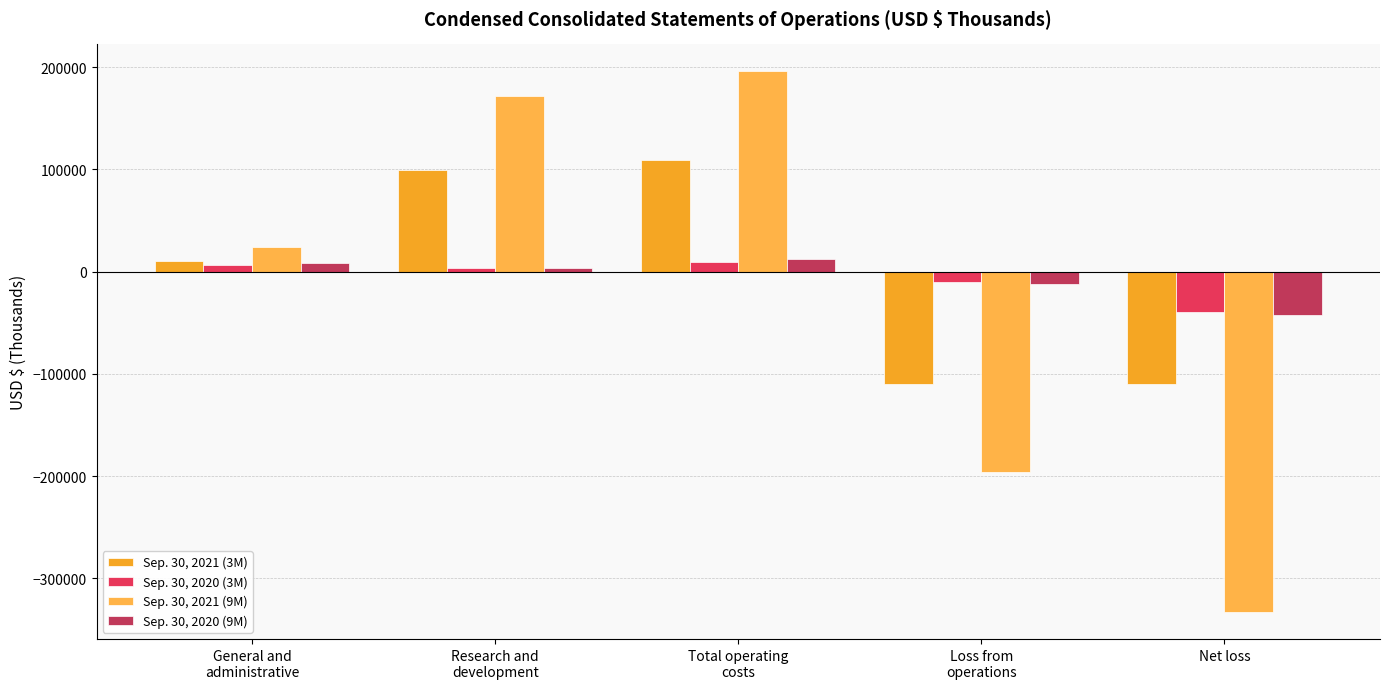

What is the value of the Sep. 30, 2020 (9M) bar at the 2nd from the left?

3963